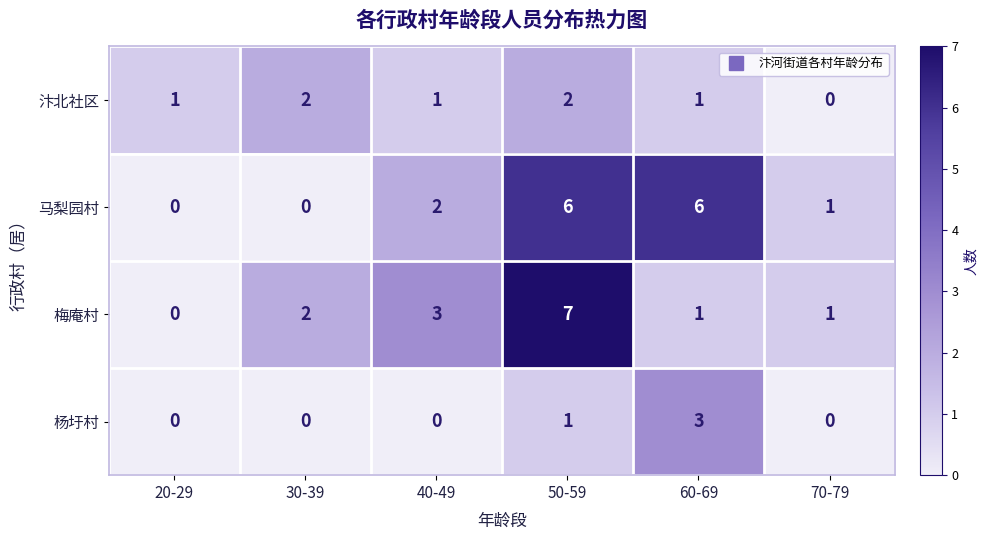

Count the 梅庵村 values in the range 1 to 3.

4